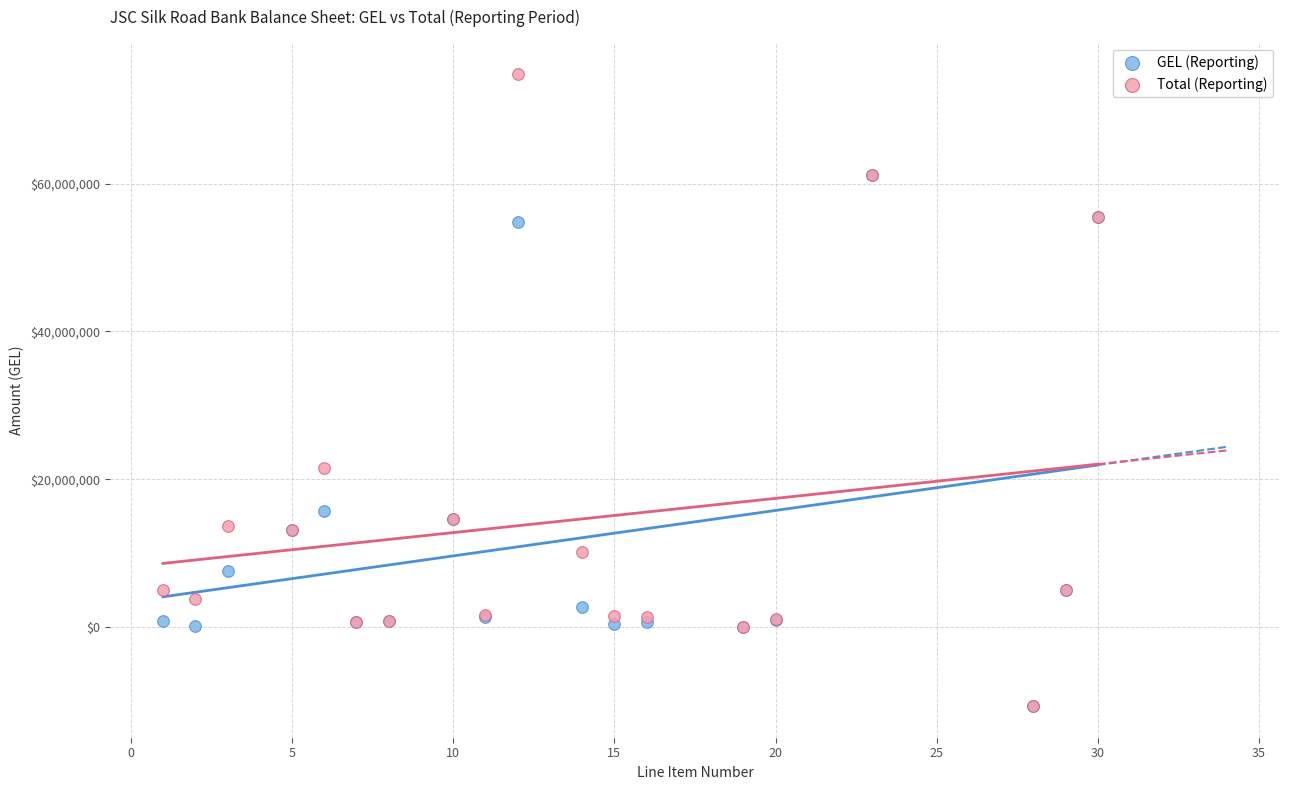

In the GEL (Reporting) series, what Y value is closest to 25218654?

15658489.4